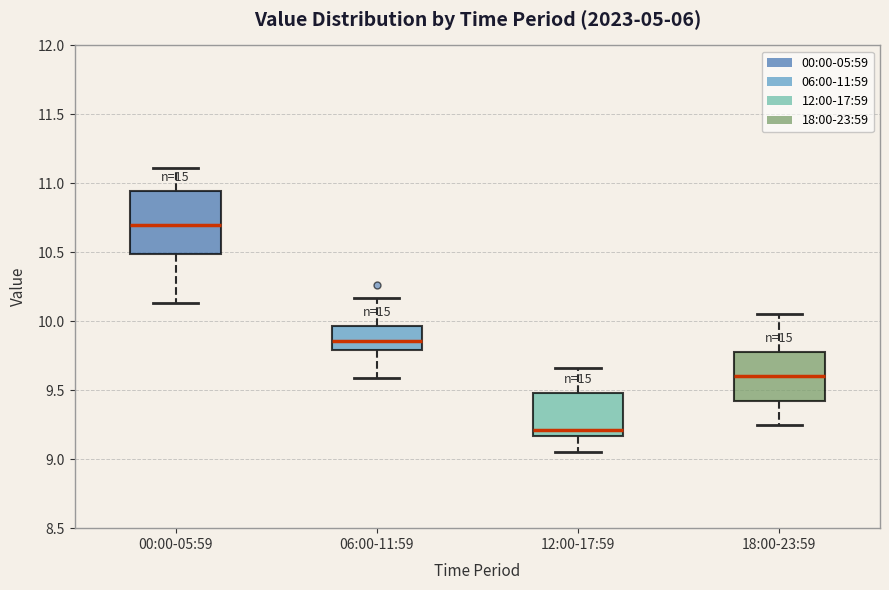

Where does the upper whisker of the box for 12:00-17:59 end on the y-axis? The values are not printed on the chart, so give them approximately, as read against the axis.

9.65